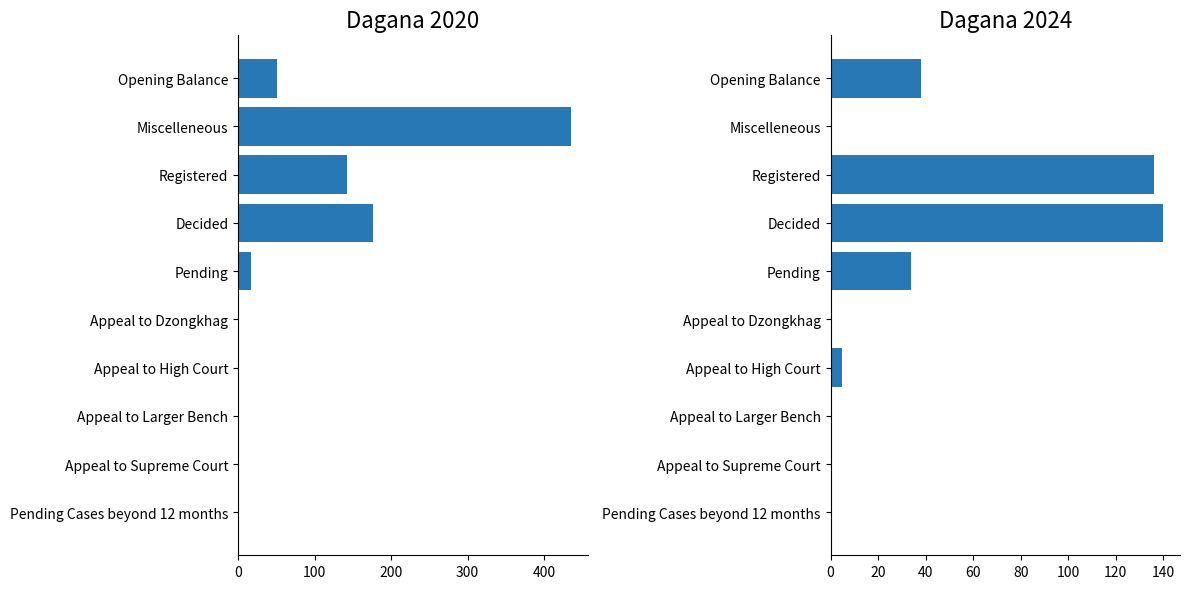

How many data points does each series have?

10